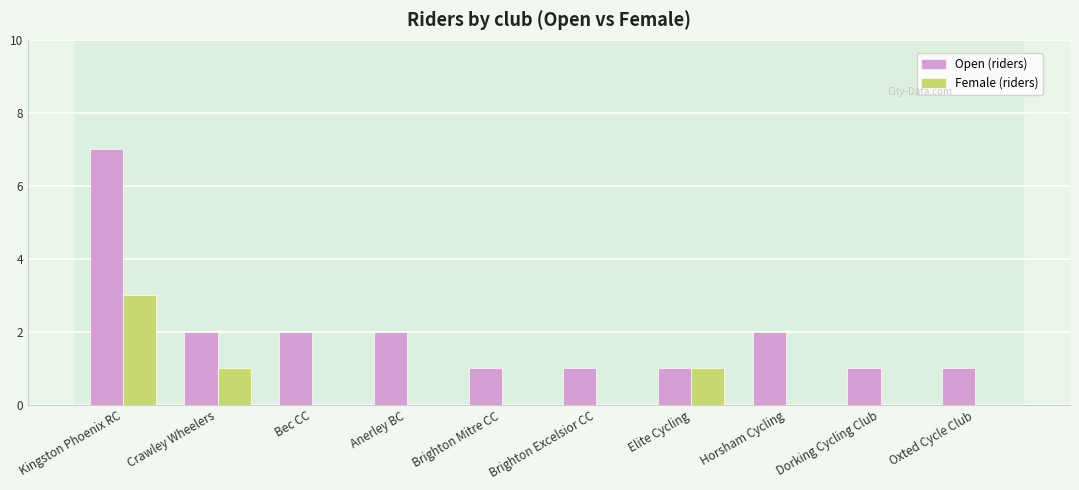

What is the total value across all series at Anerley BC?

2